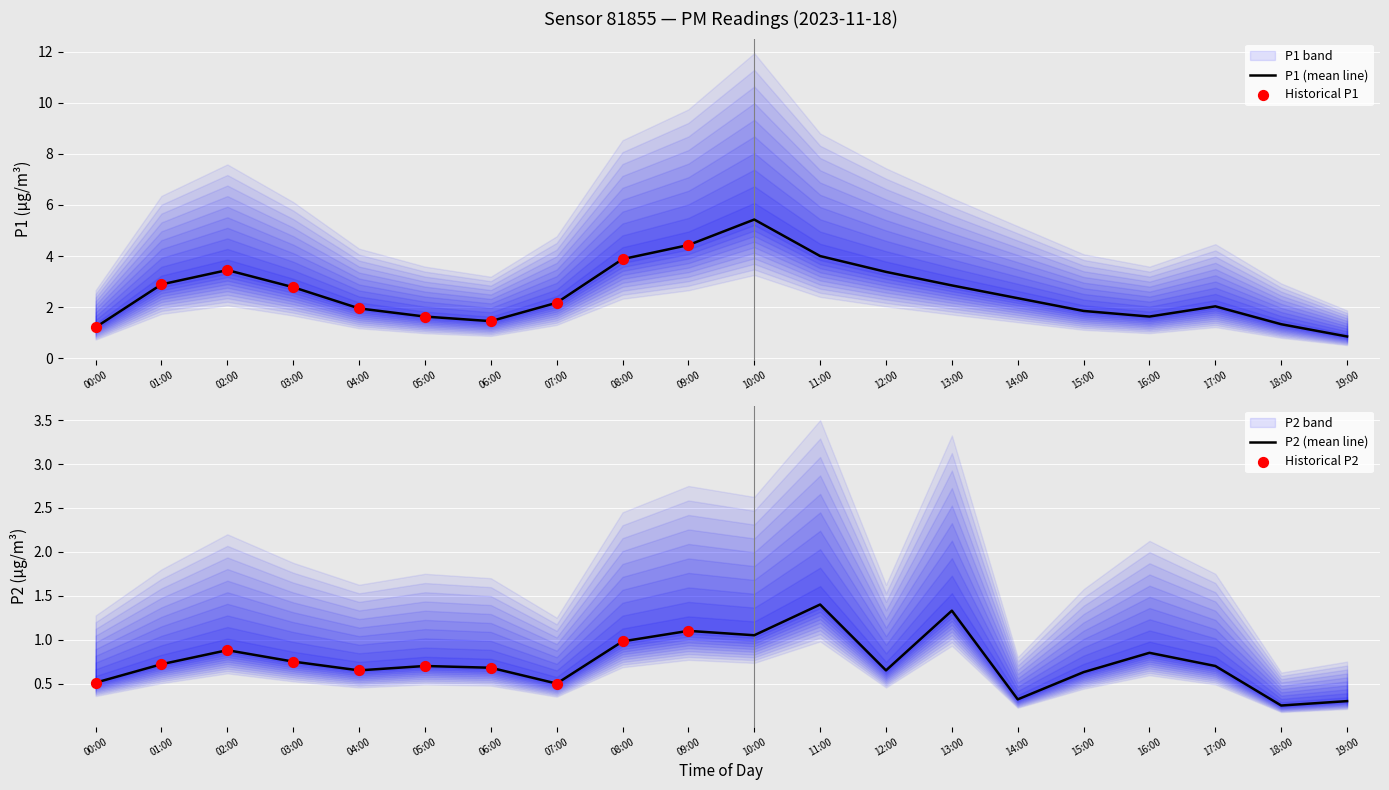

At which category is the sum across all series the highest?

10:00